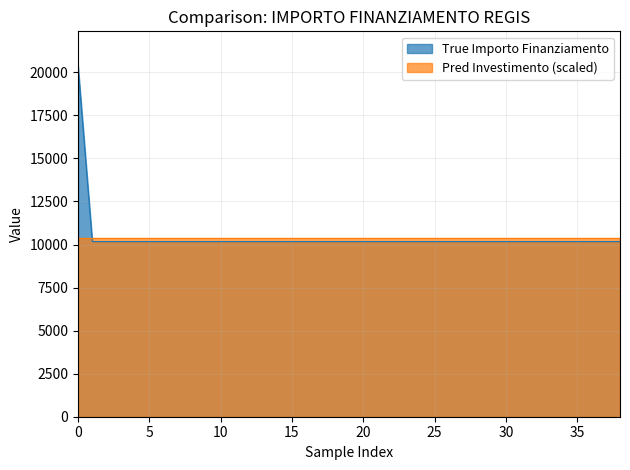

How many data points are above 10172?

1